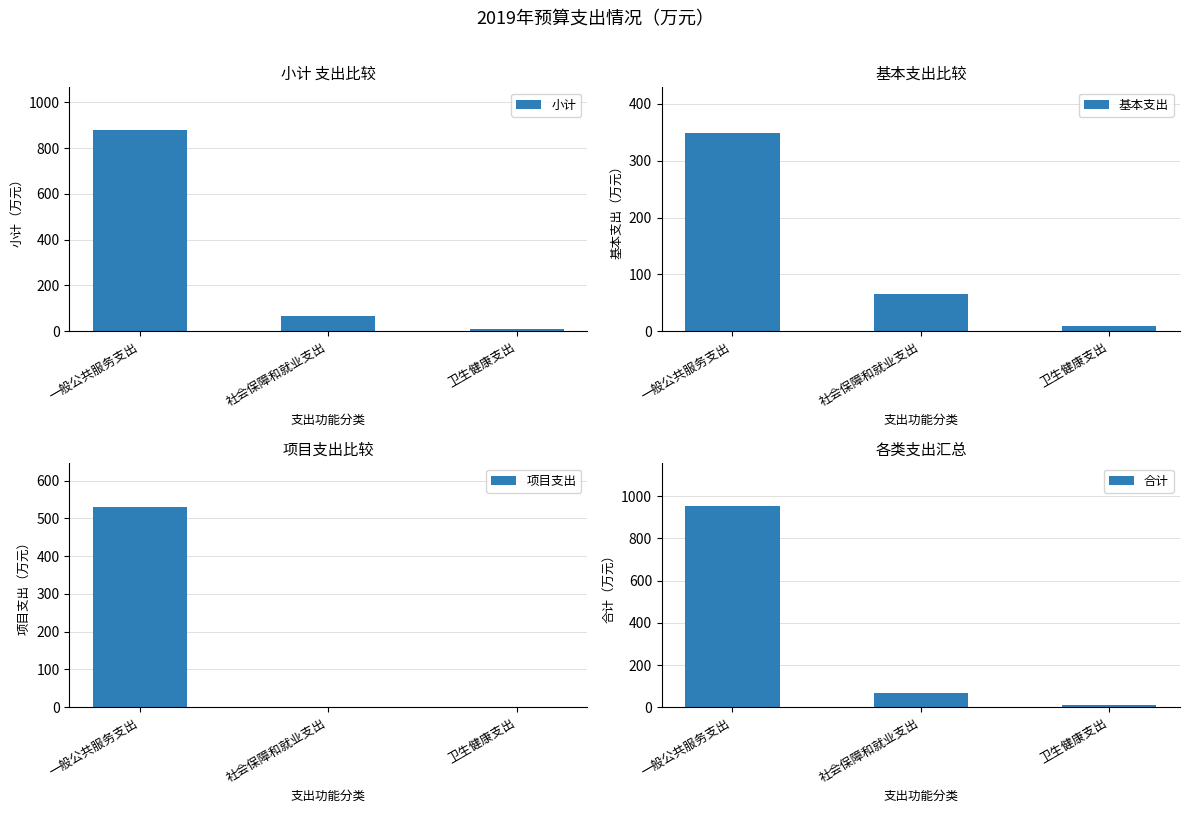

How many distinct data groups are displayed?

4